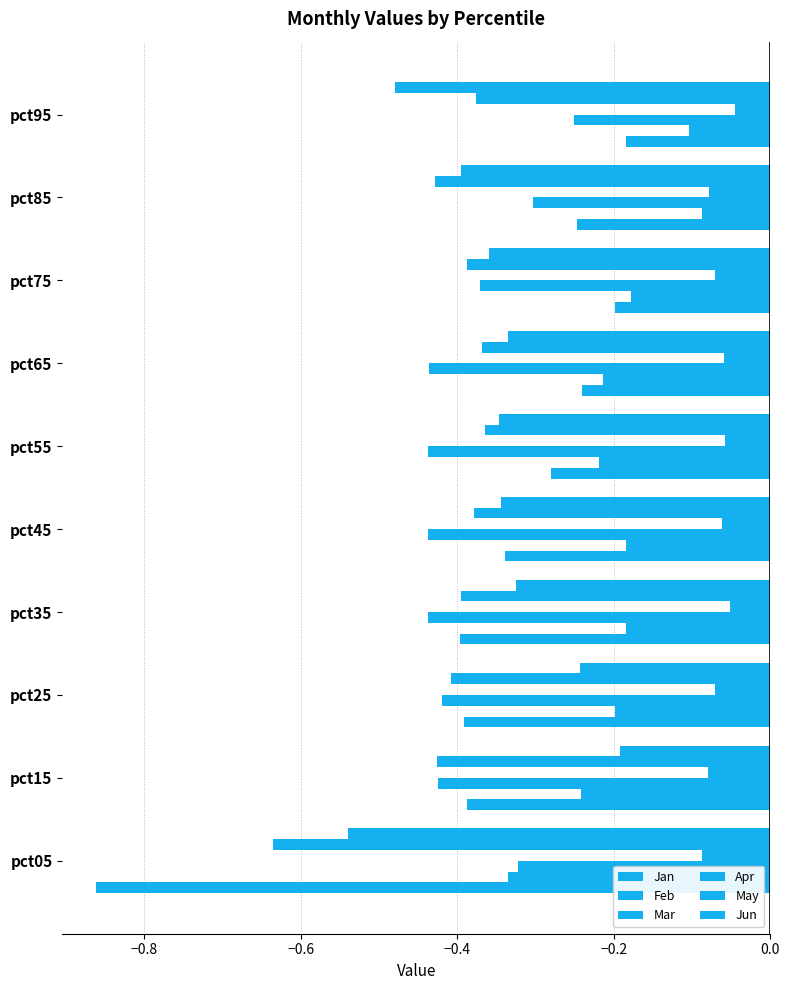

Count the number of data series in this chart.

6